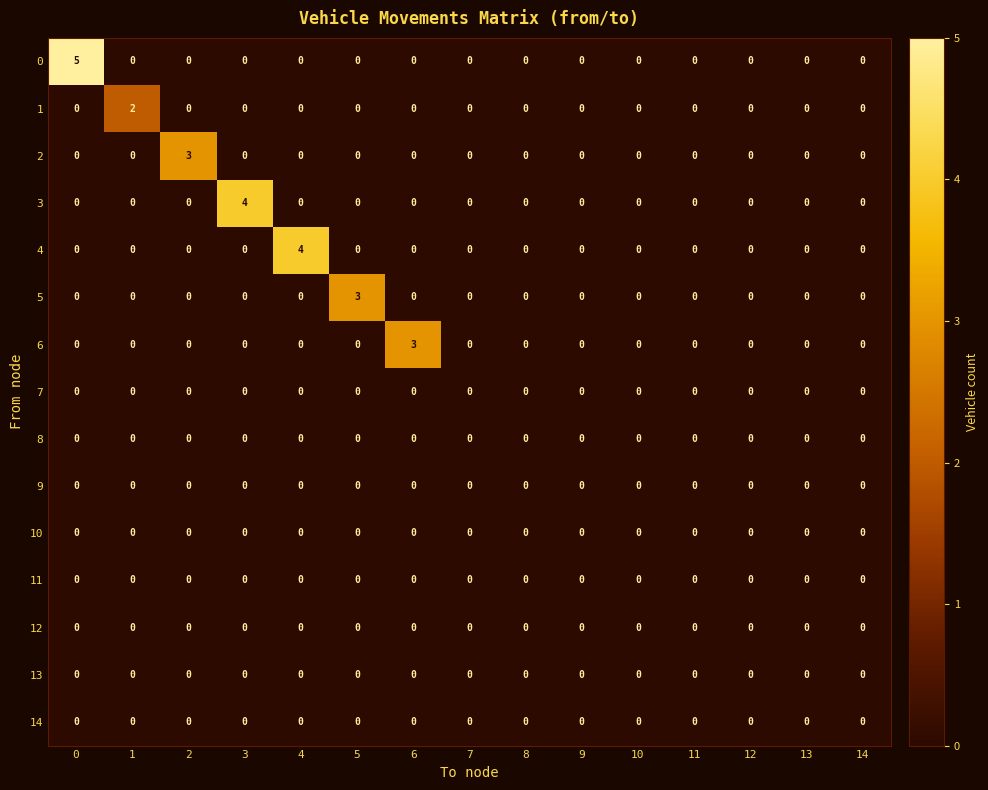

Is it true that 1 equals -1 at 5?

False